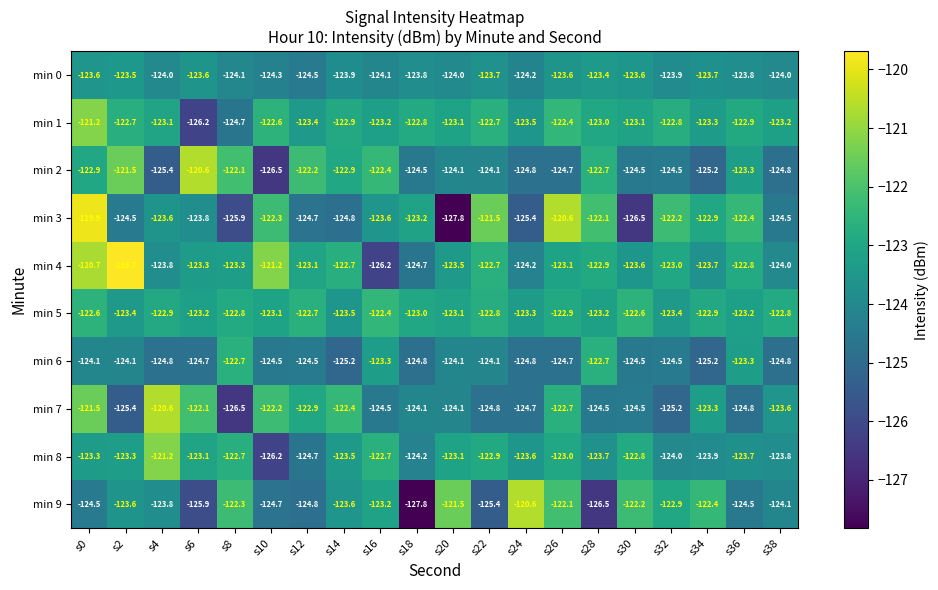

At s2, list the series in order from smallest to largest.

min 7, min 3, min 6, min 9, min 0, min 5, min 8, min 1, min 2, min 4